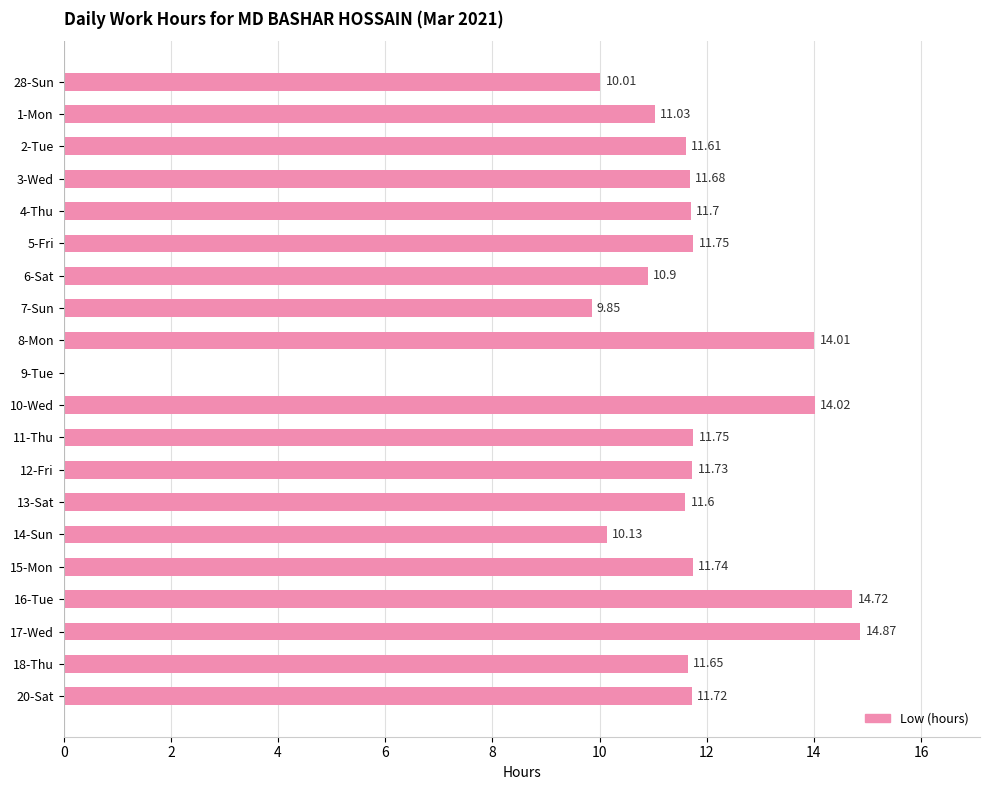

Which label corresponds to the largest value in the chart?

17-Wed